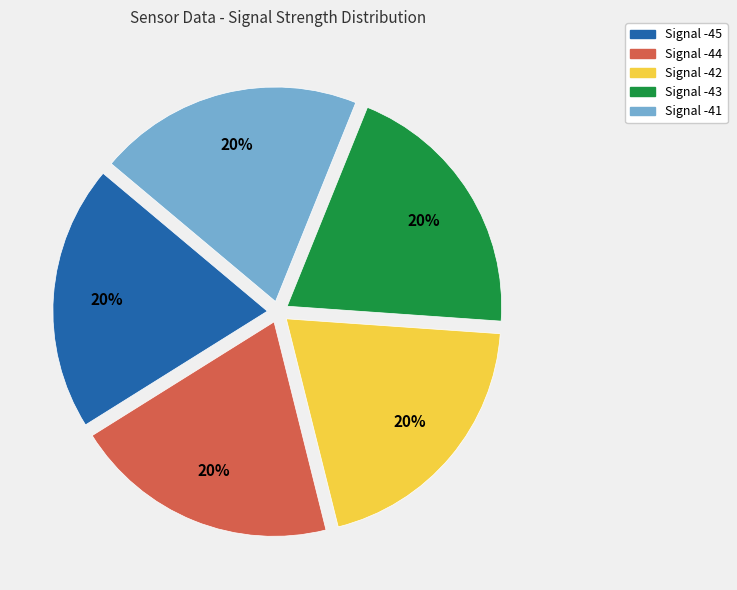

Approximately how many times larger is the value at Signal -41 compared to Signal -42?

1.0